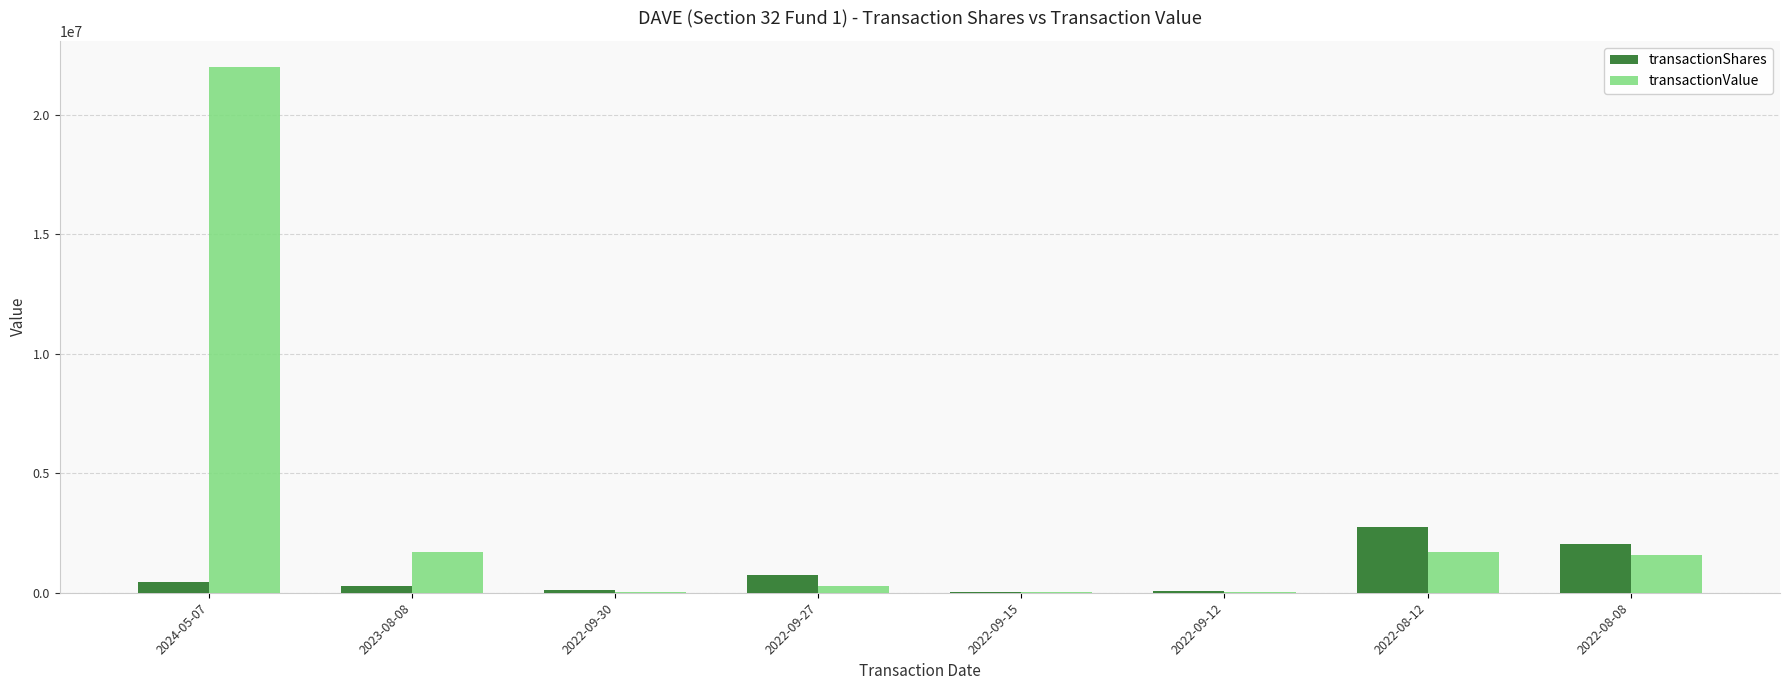

At which label is transactionShares closest to 1387501?

2022-09-27